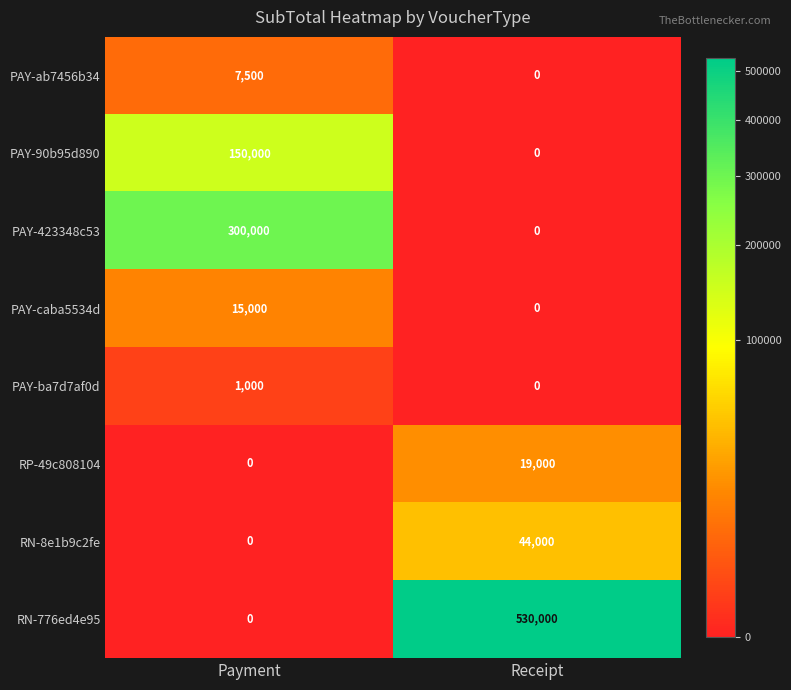

Which series has the largest range (max minus min)?

RN-776ed4e95